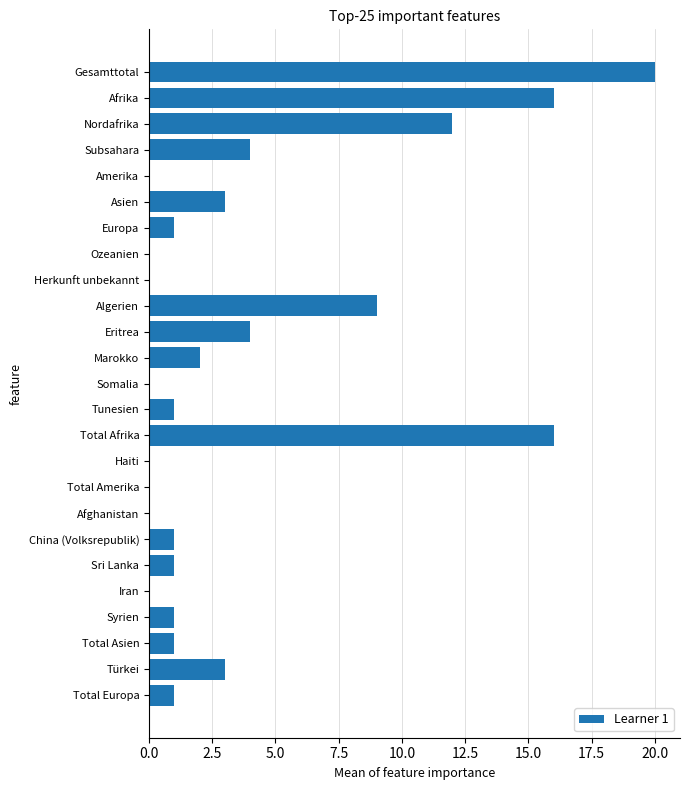

Where is the data nearest to the value 10?

Algerien